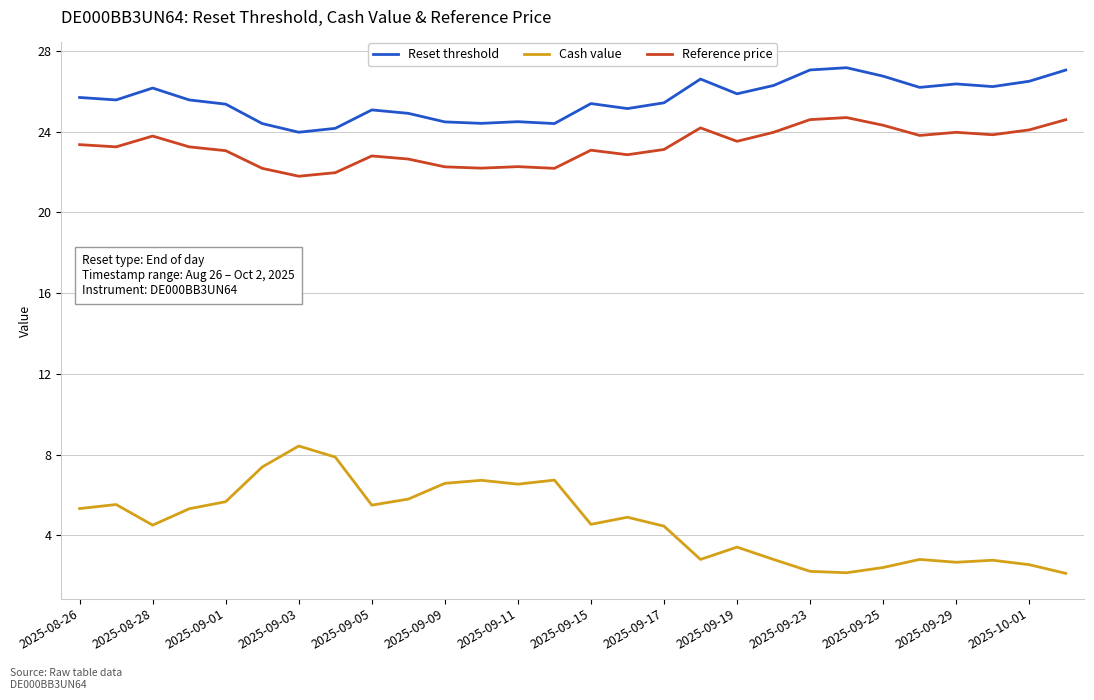

True or false: Reference price and Reset threshold cross at least once.

False